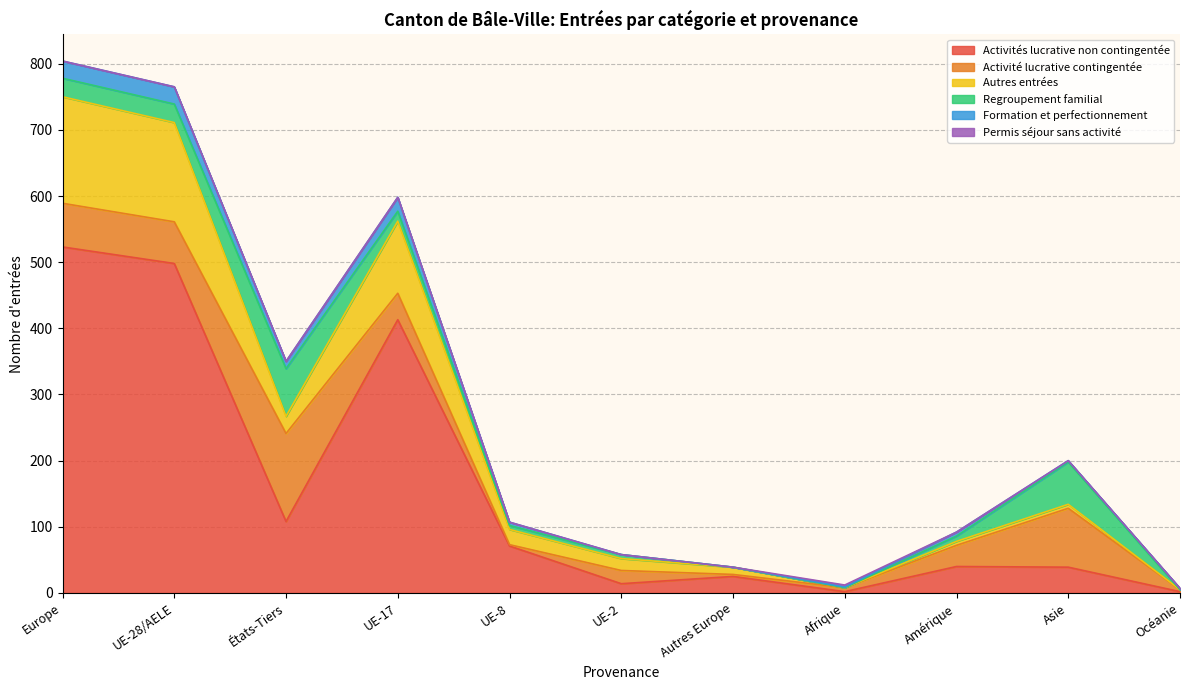

What is the maximum value for Activité lucrative contingentée?

133